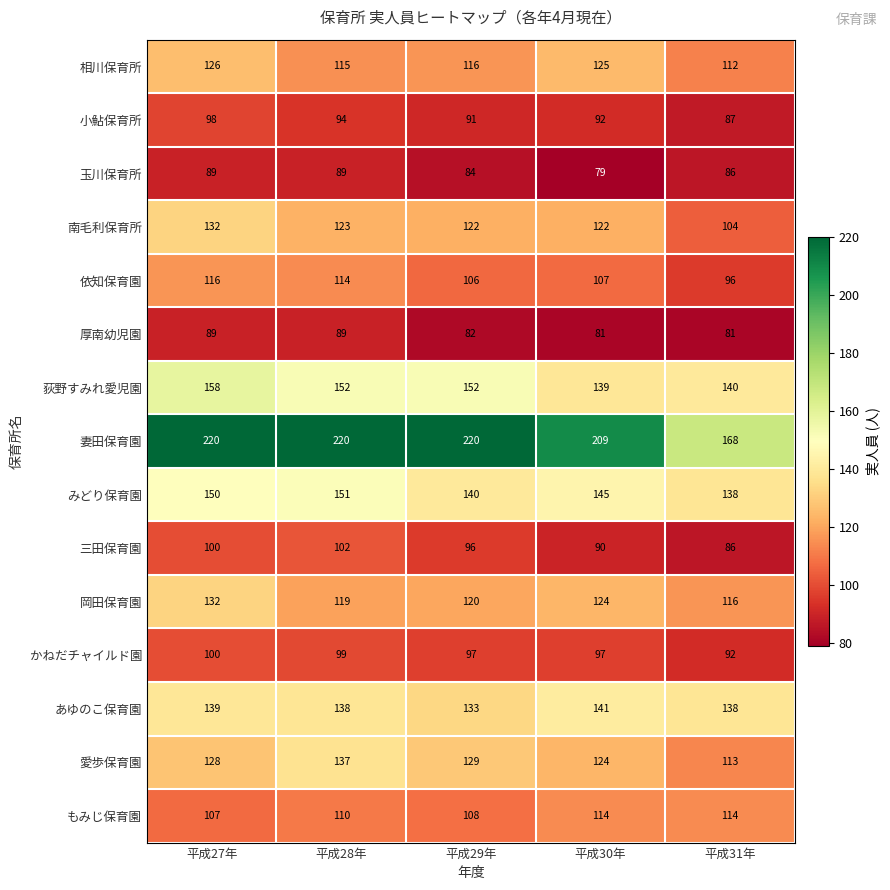

At which label does あゆのこ保育園 reach its peak?

平成30年